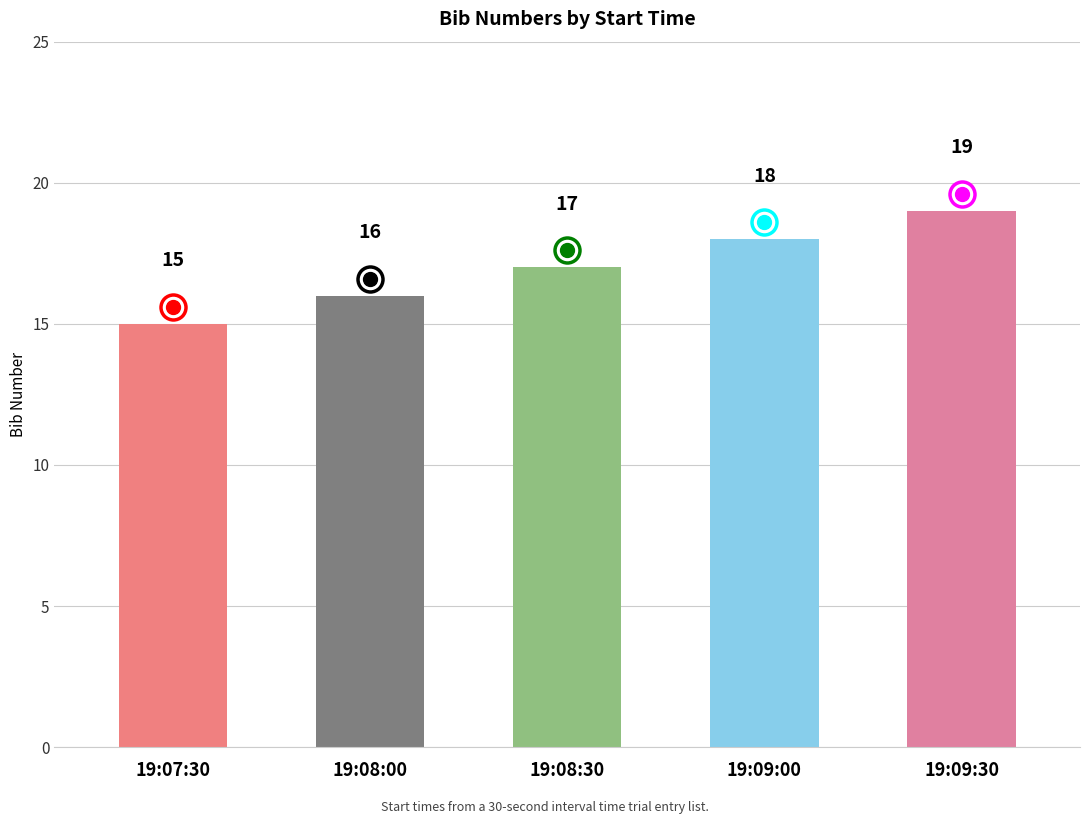

What is the average value?

17